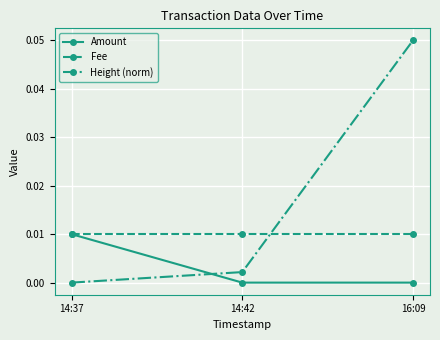

The Height (norm) series shows 0.0 at 14:42. True or false?

True